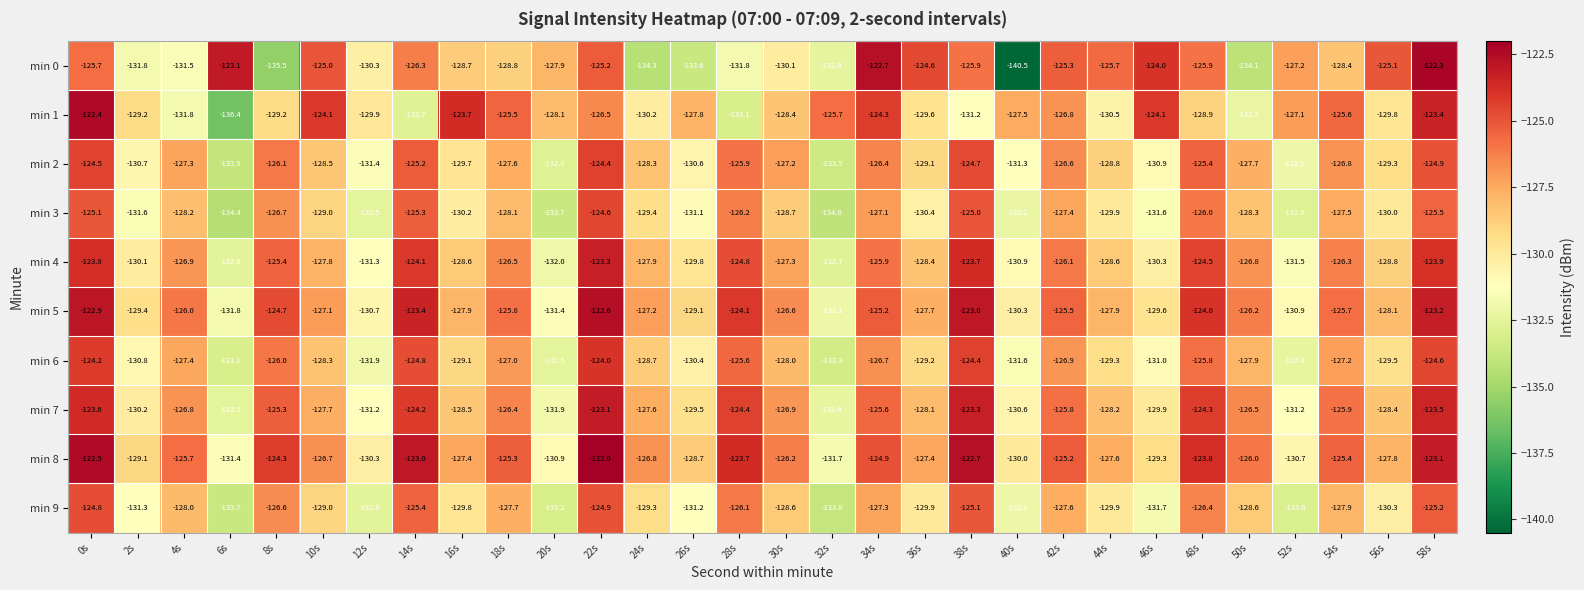

The min 4 series shows -188.4 at 50s. True or false?

False